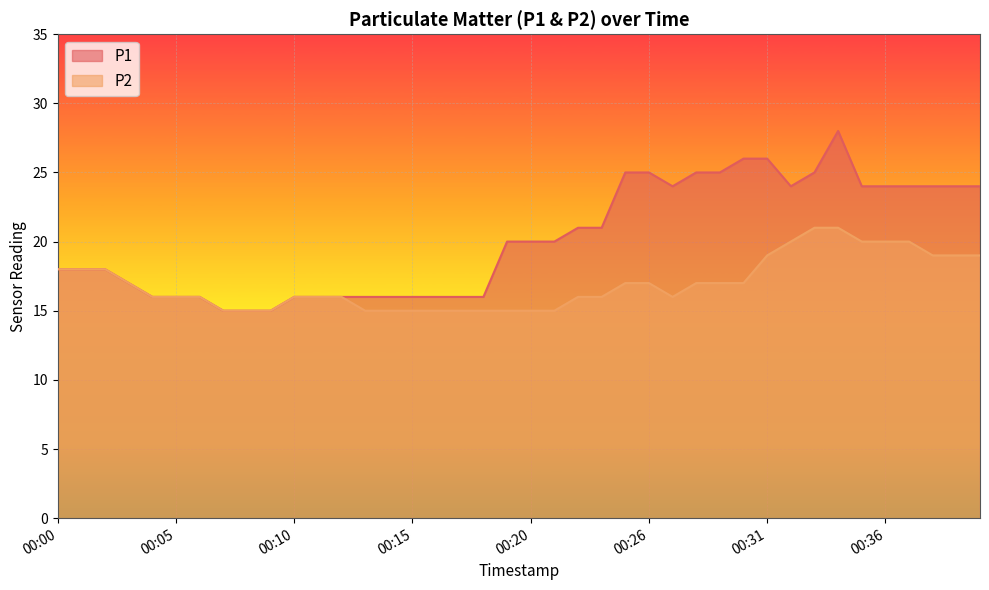

What is the greatest value displayed?

28